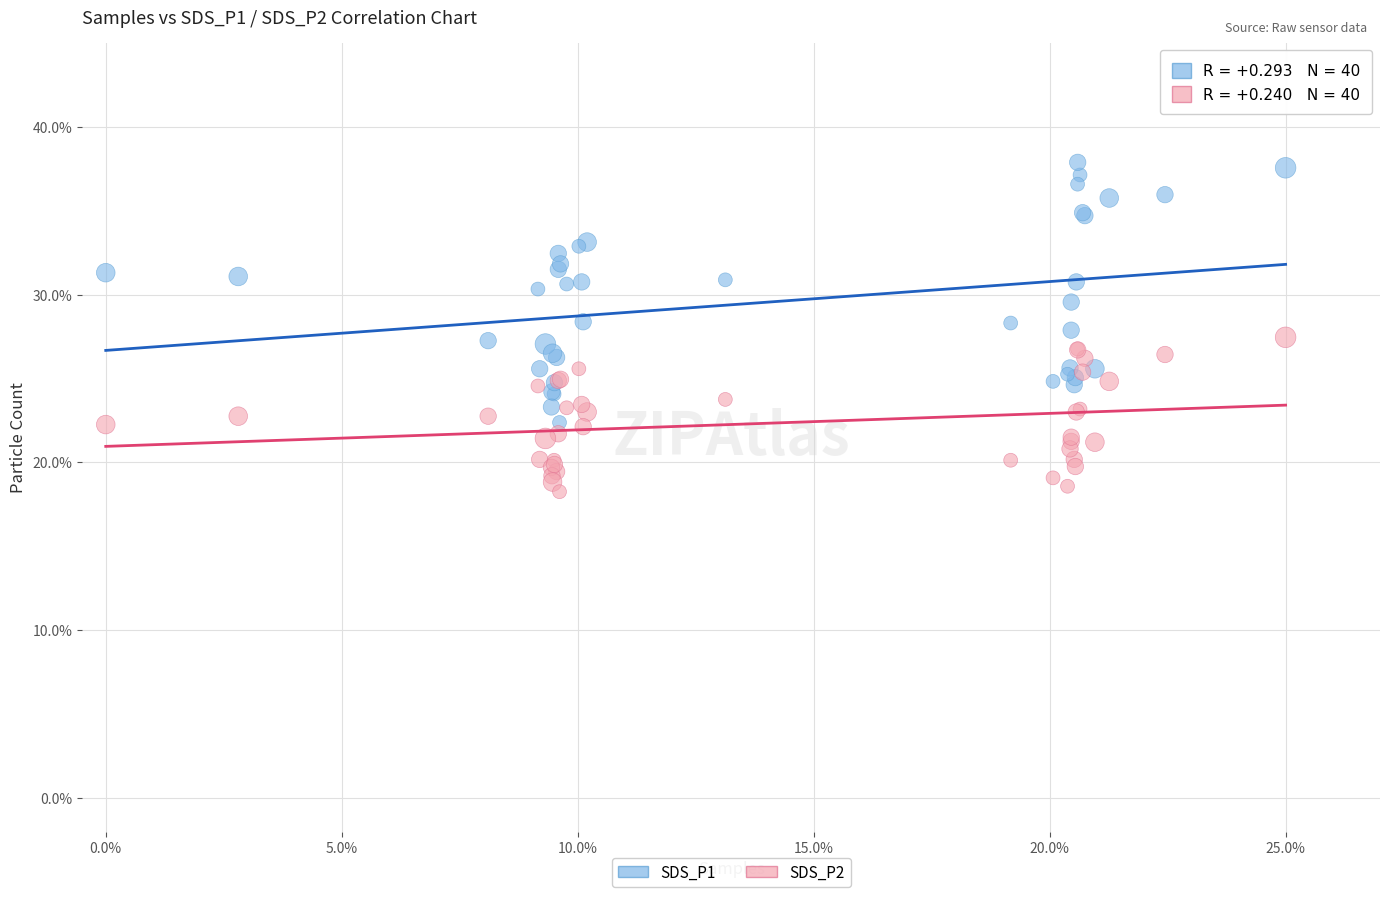

Which series contains the highest Y value?

SDS_P1